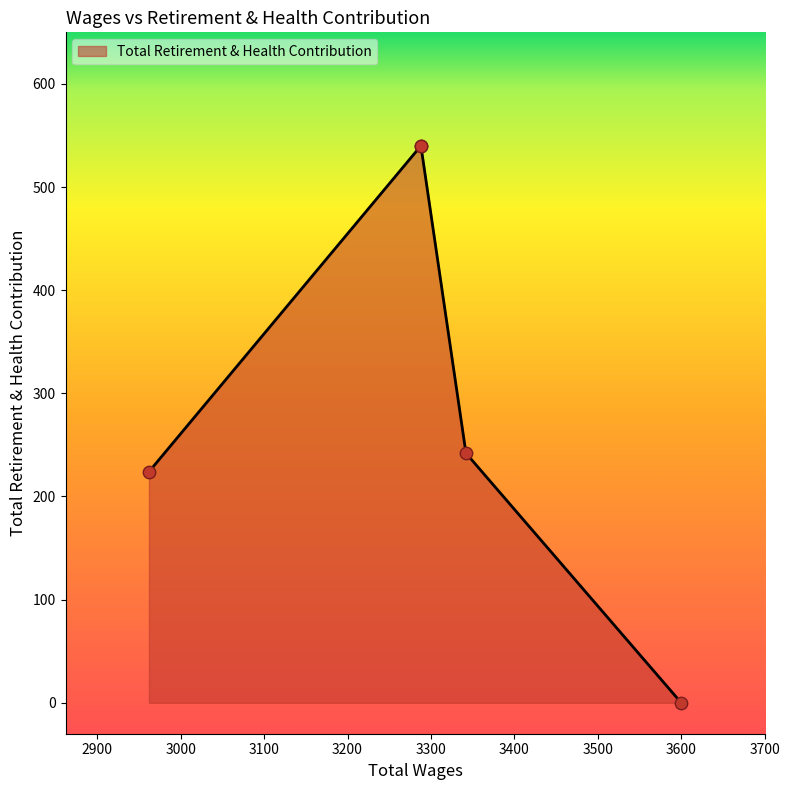

What is the ratio of the value at 3342.0 to the value at 2962.0?

1.1